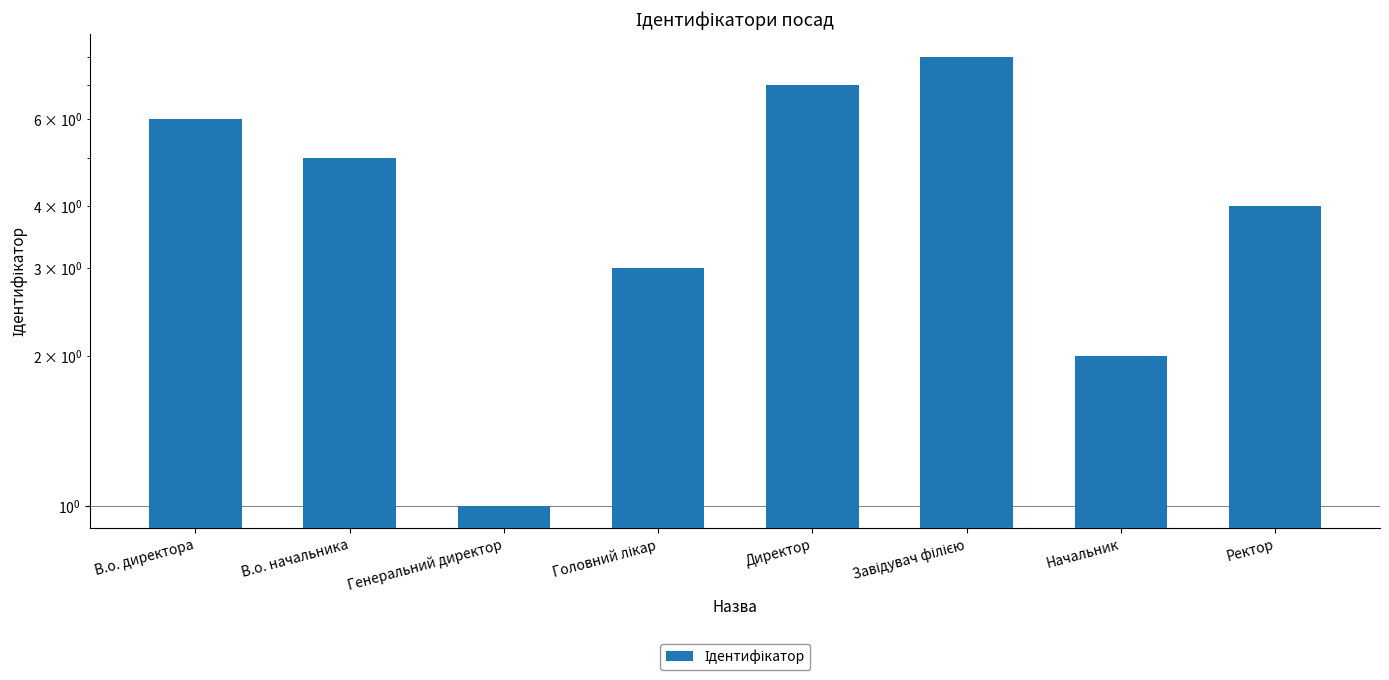

At which category does the chart reach its peak across all series?

Завідувач філією